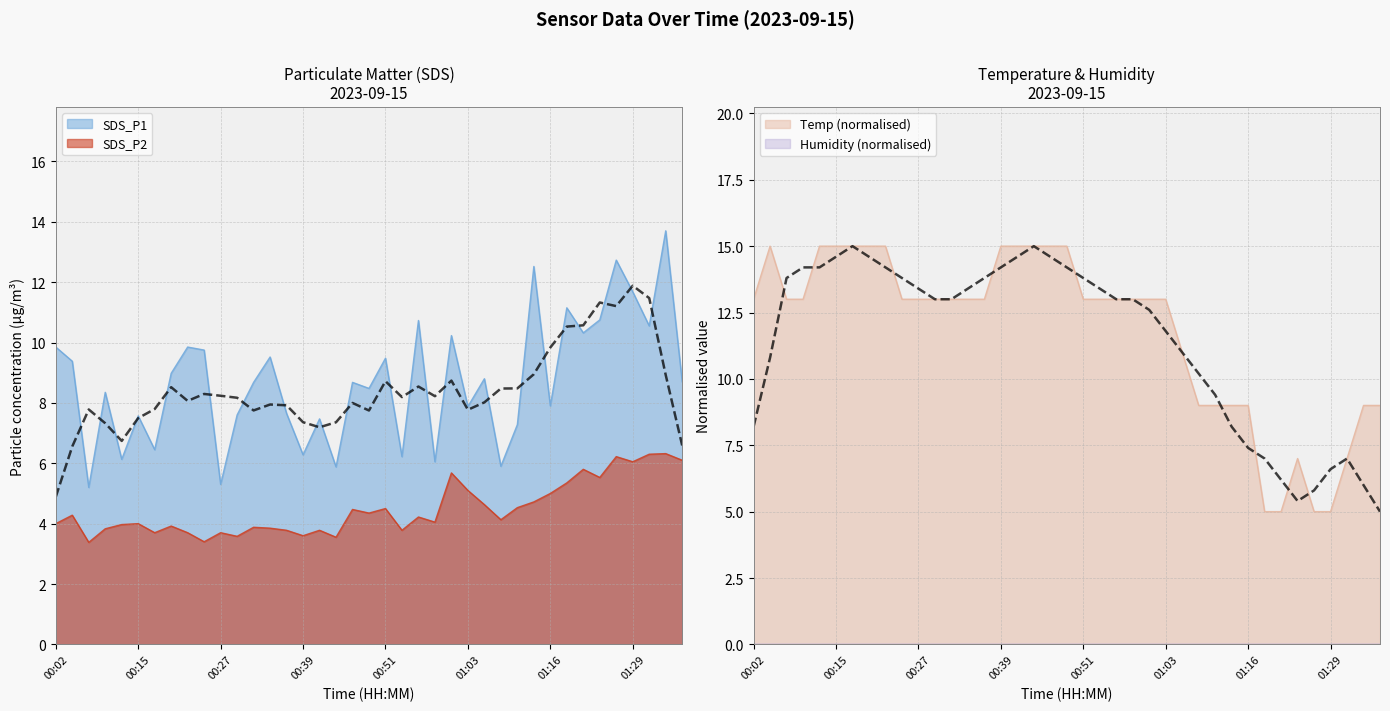

Between 00:39 and 01:11, which is larger?

01:11